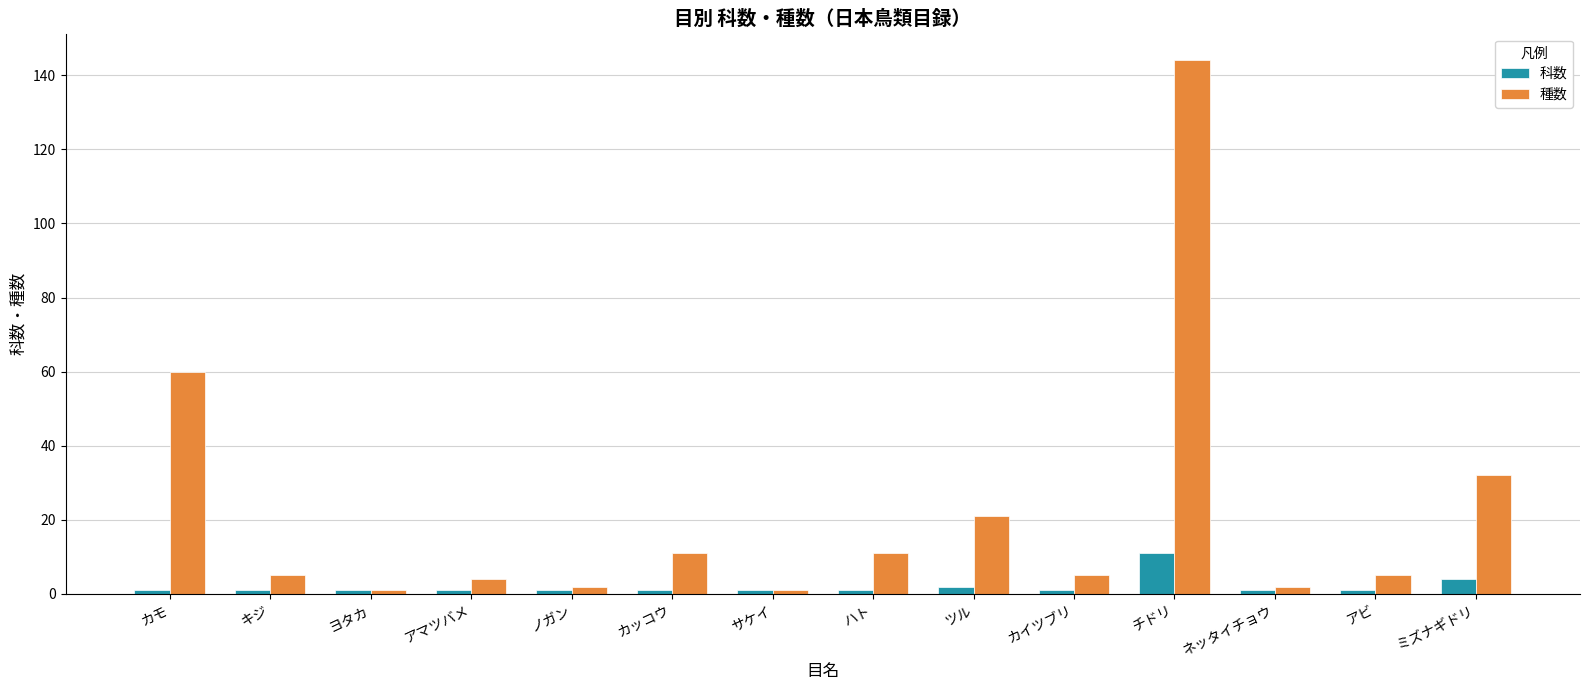

Reading right to left, transcribe all the data shown in this chart.

科数: 4	1	1	11	1	2	1	1	1	1	1	1	1	1
種数: 32	5	2	144	5	21	11	1	11	2	4	1	5	60